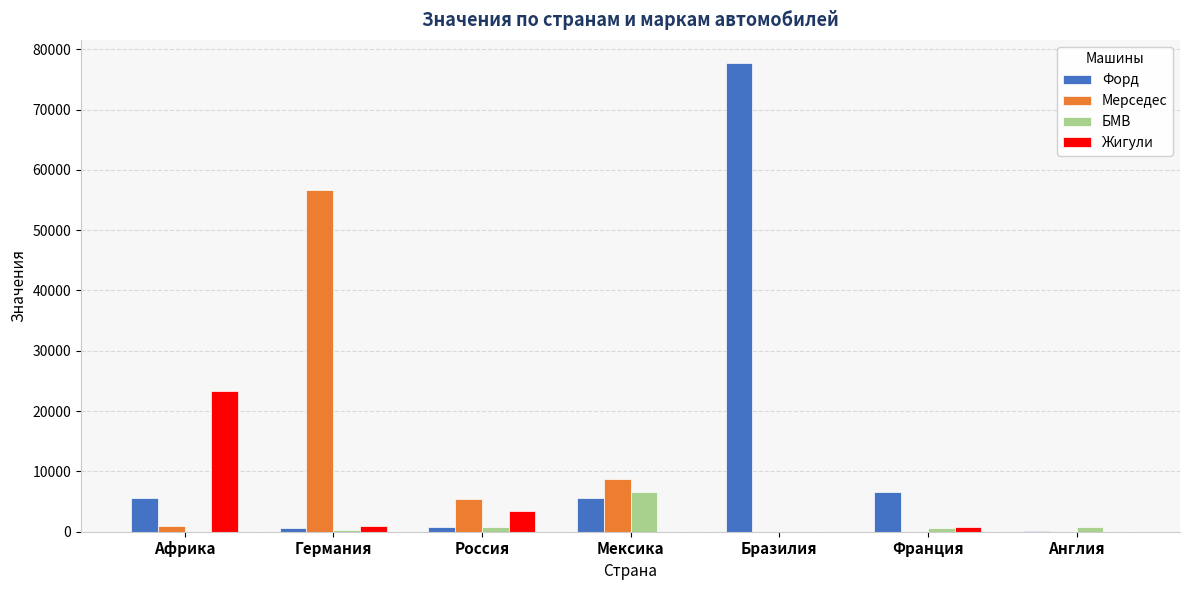

What are all the series names shown in the legend?

Форд, Мерседес, БМВ, Жигули